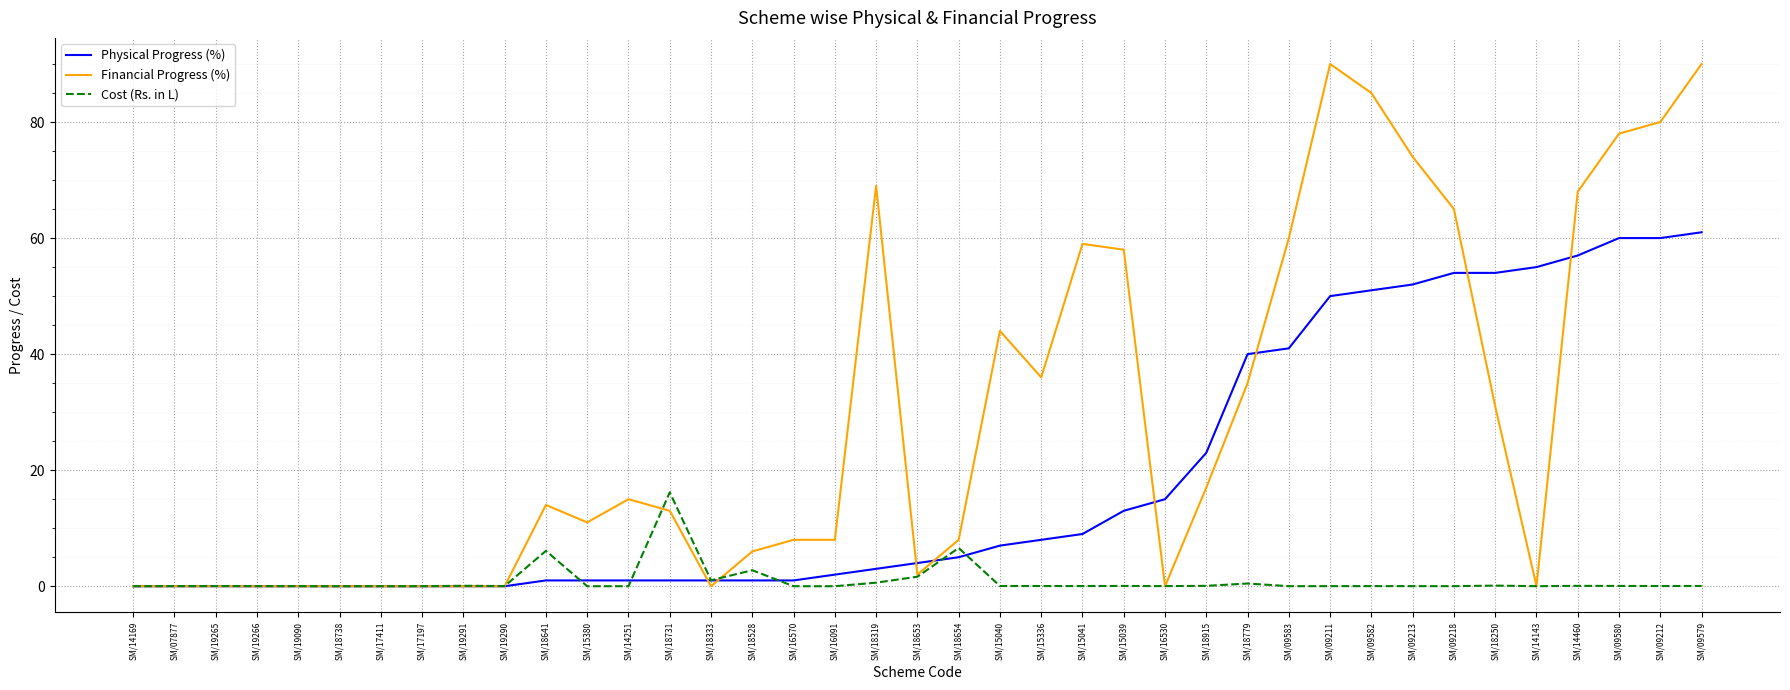

List the series in order of their overall mean, highest first.

Financial Progress (%), Physical Progress (%), Cost (Rs. in L)